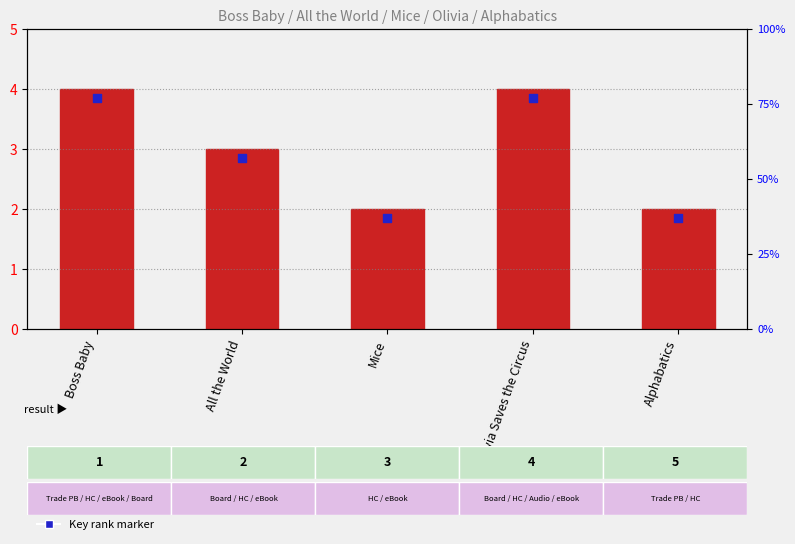

Is the value of Number of Formats at All the World greater than the value of Key rank marker at All the World?

Yes